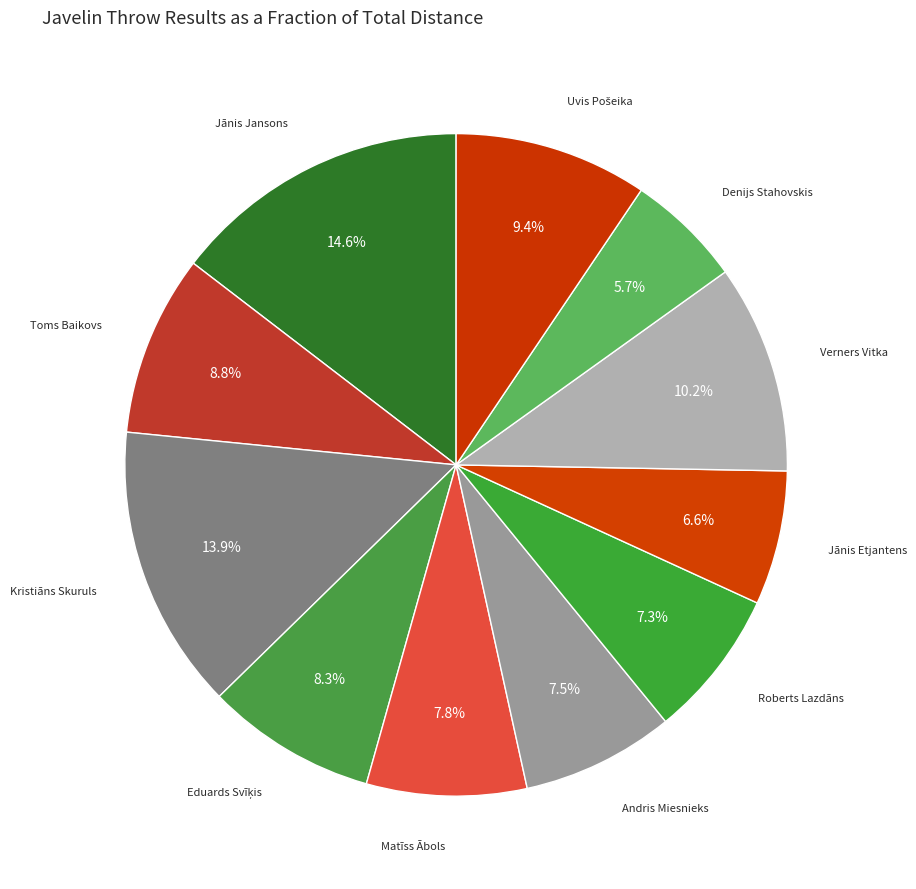

How many segments does this pie chart have?

11